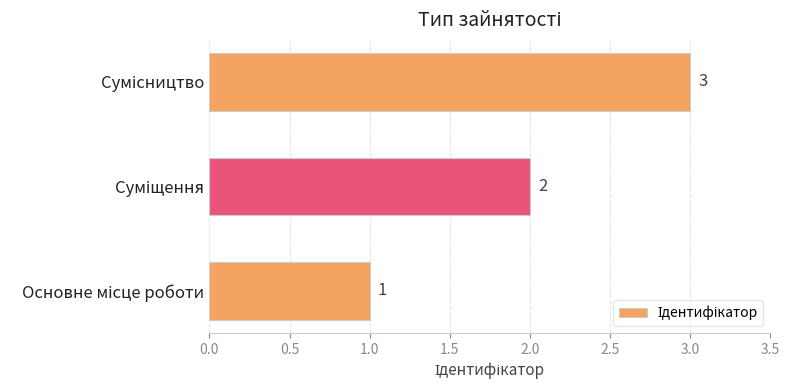

Count the number of categories in the chart.

3